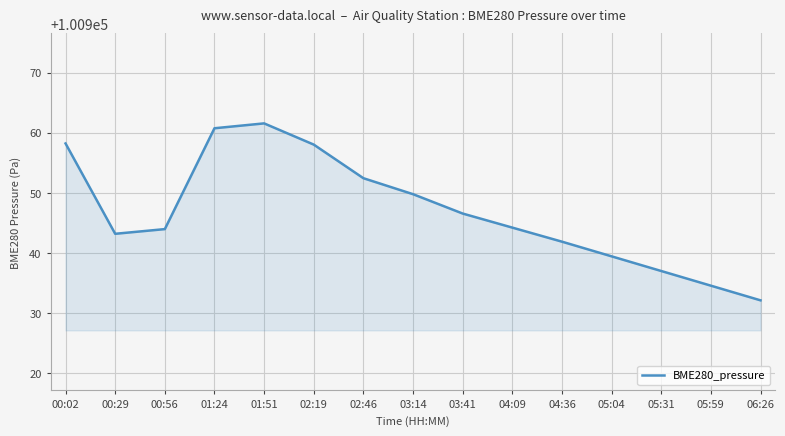

What is the difference between the maximum and minimum values?

29.4